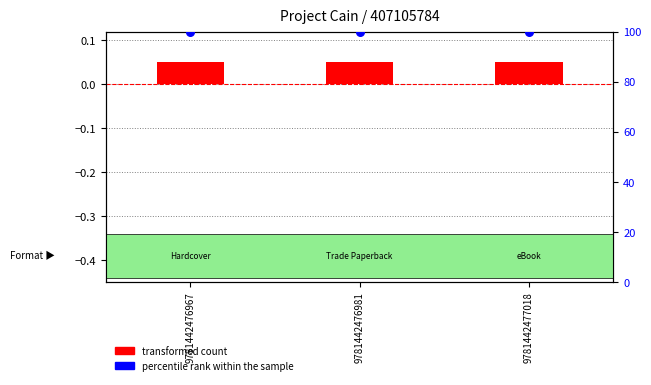

At how many categories does at least one series exceed 97?

3